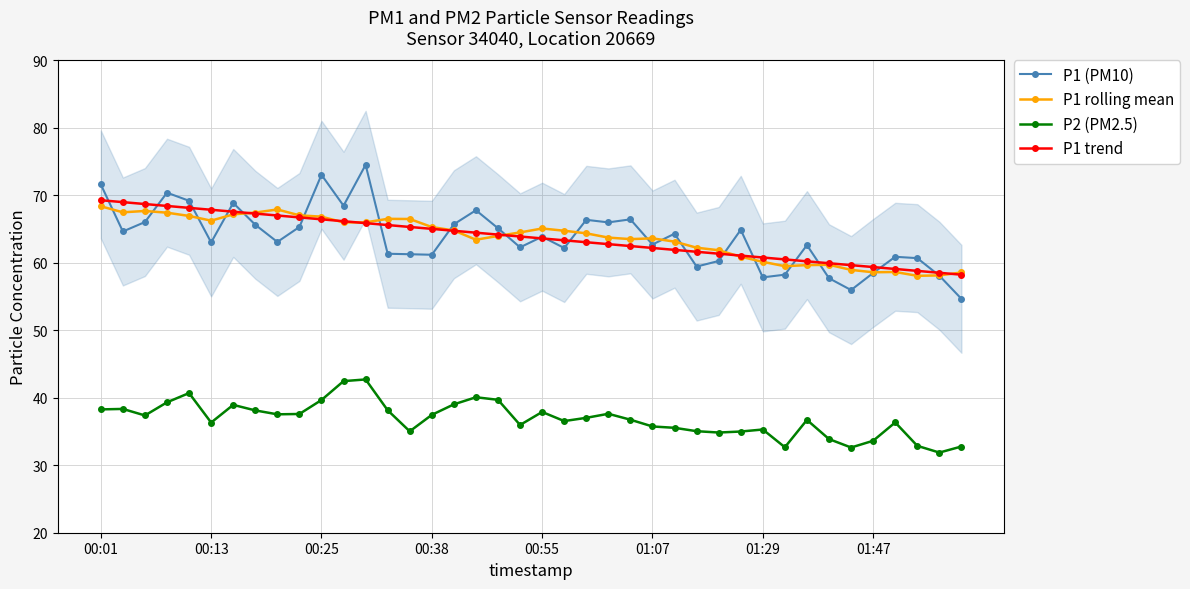

In P1 rolling mean, how many points are higher than both neighbors (excluding endpoints)?

7